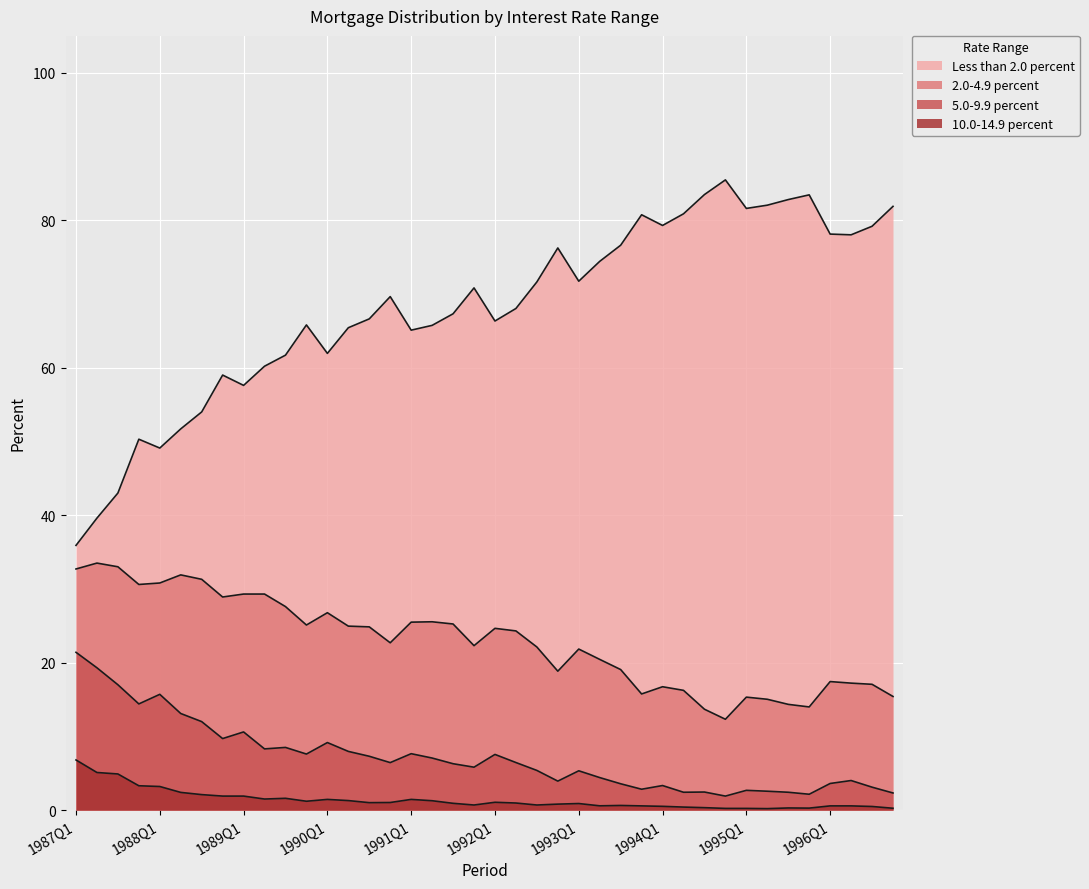

Between 1987Q3 and 1996Q1, which is larger?

1996Q1